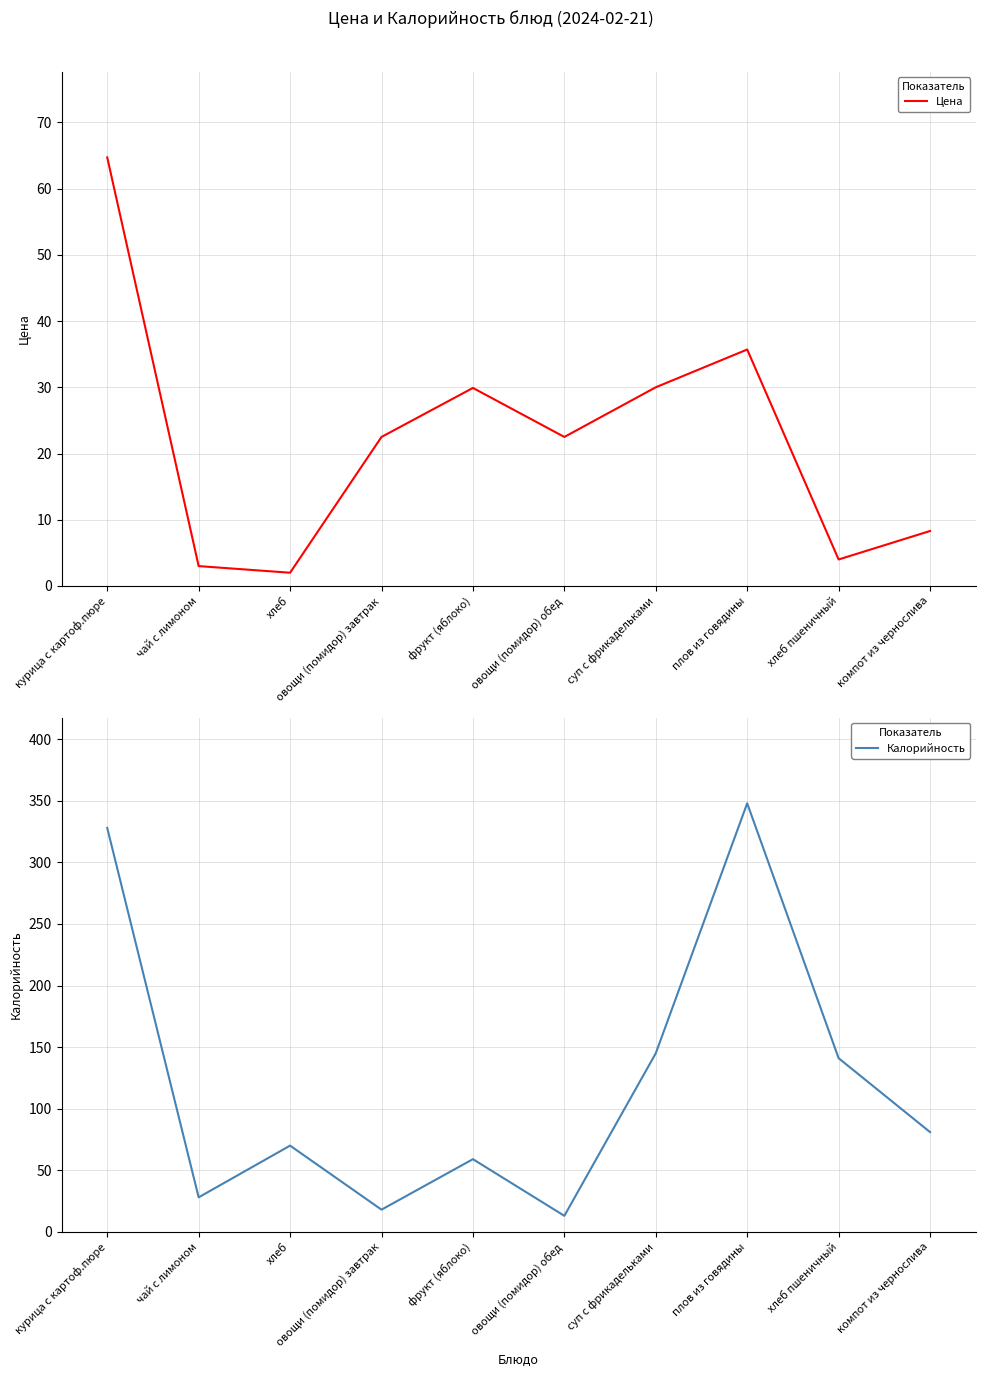

At which category does Калорийность reach its first local peak?

хлеб